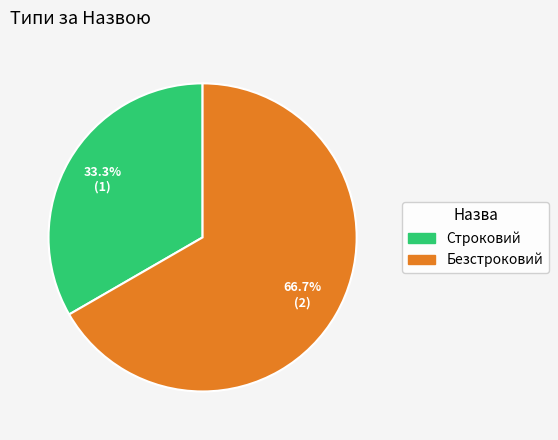

The Строковий slice represents 33% of the pie. True or false?

True